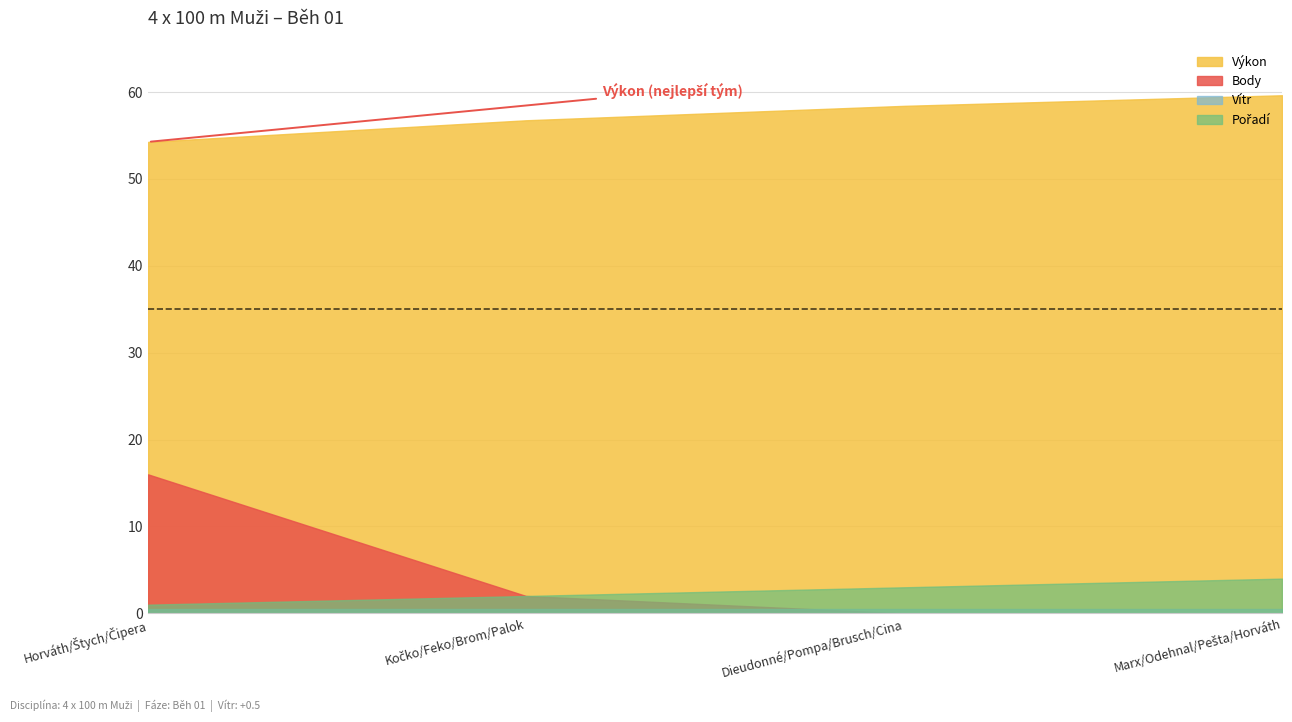

The Pořadí series shows 4.8 at Dieudonné/Pompa/Brusch/Cina. True or false?

False